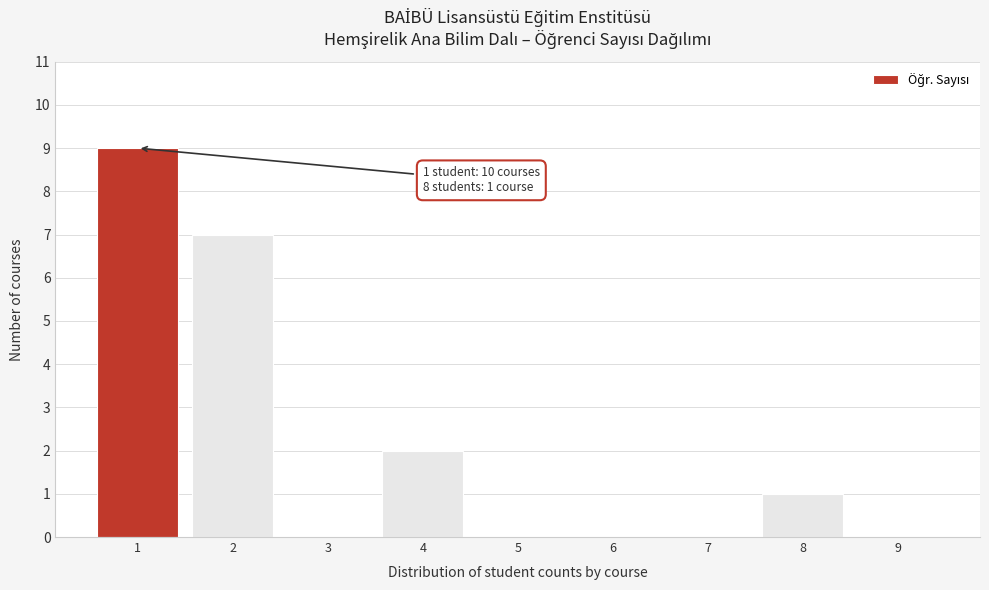

Reading left to right, extract all data points from this chart.

1=9	2=7	3=0	4=2	5=0	6=0	7=0	8=1	9=0